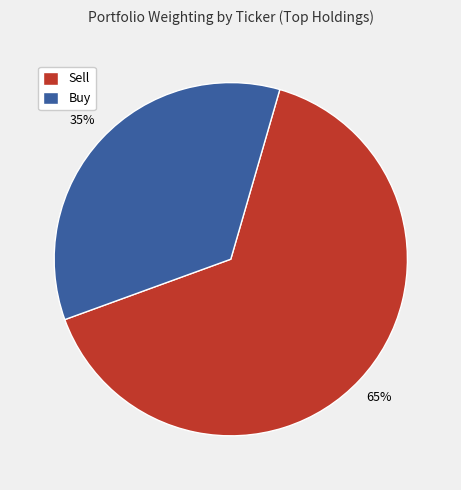

Is there any slice that represents more than half of the pie?

Yes